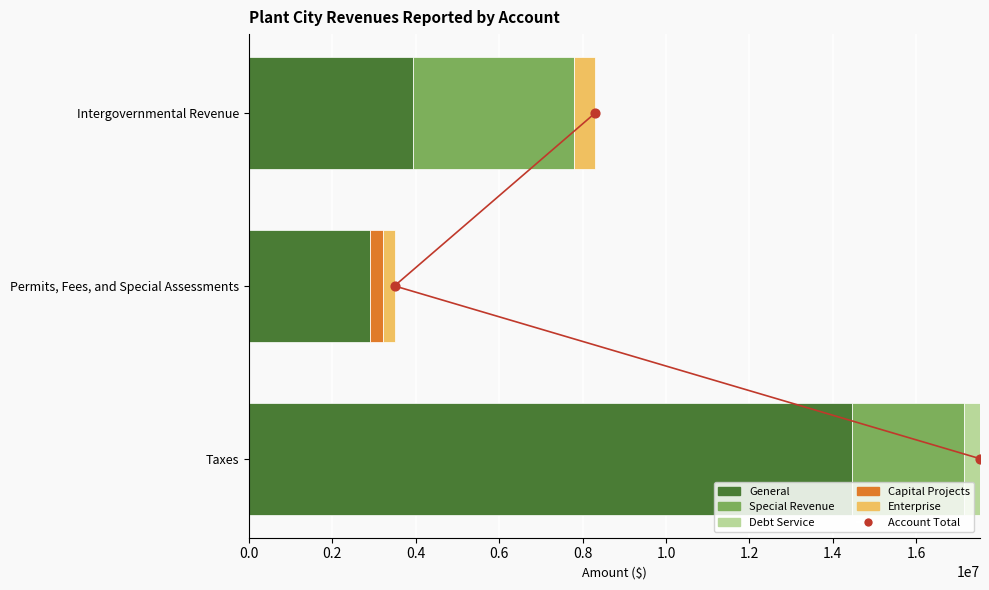

What is the total value across all series at 0.0?

17528604